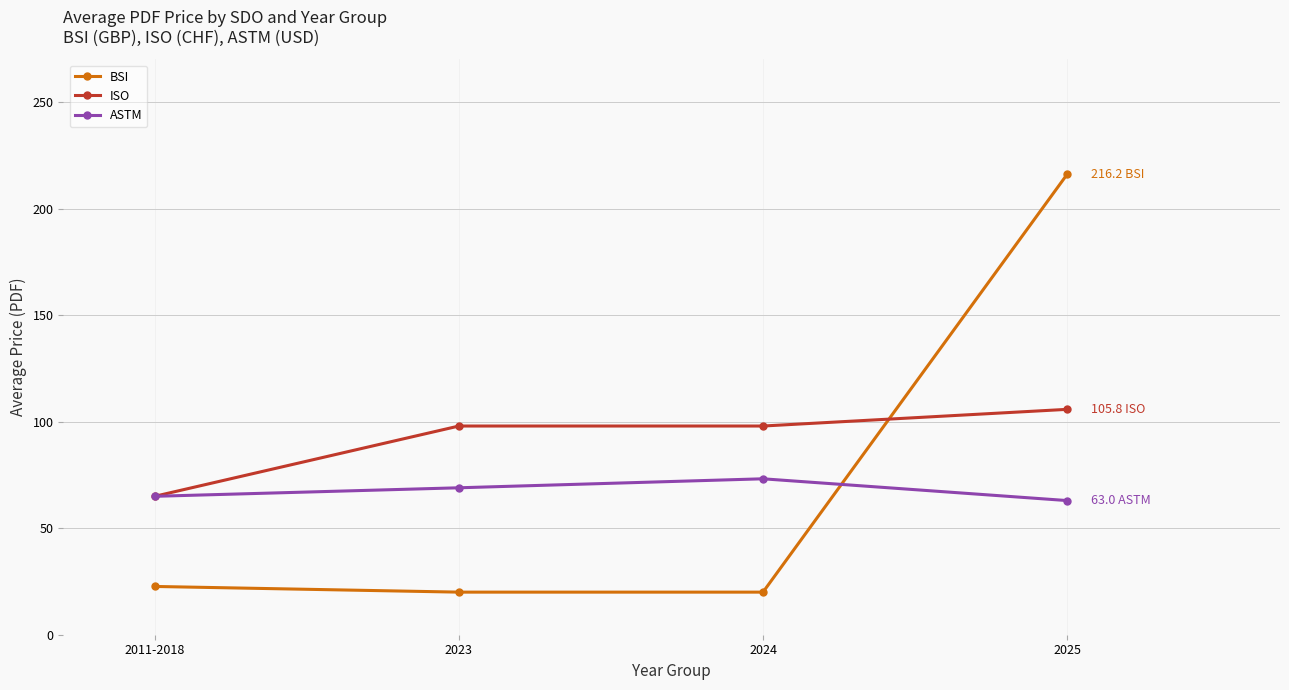

What is the sum of all BSI values?

278.8